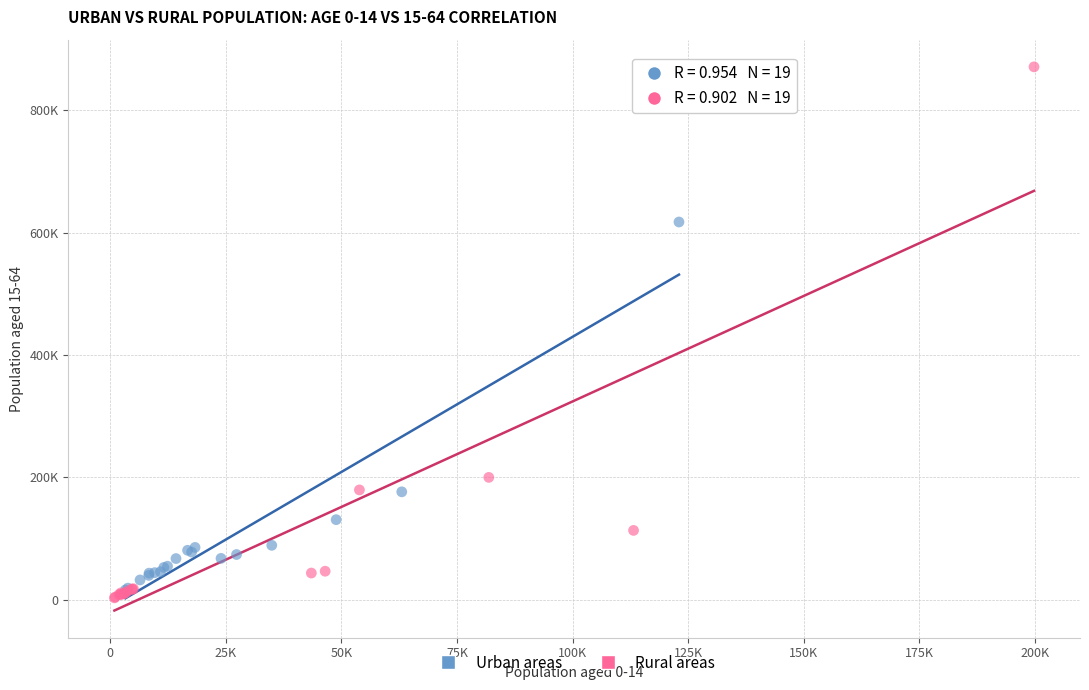

Which series contains the lowest Y value?

Rural areas